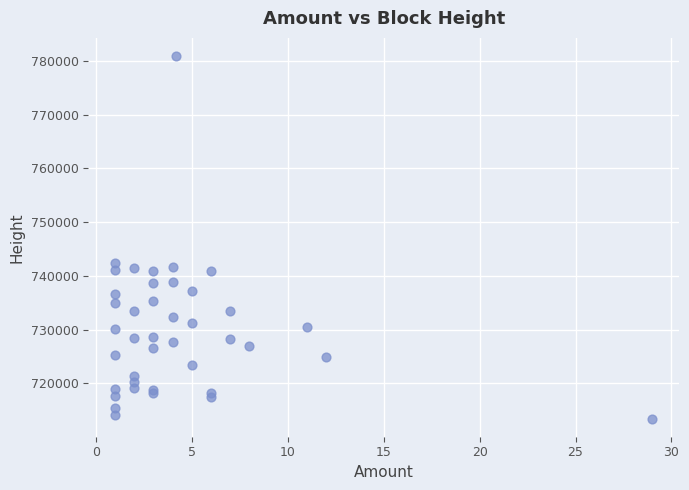

What Y value in the scatter plot is closest to 747163?

742442